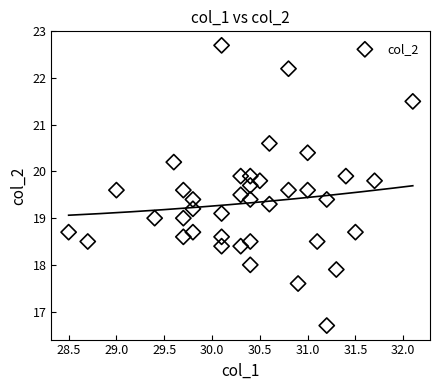

What is the range of X values (max minus min)?

3.6